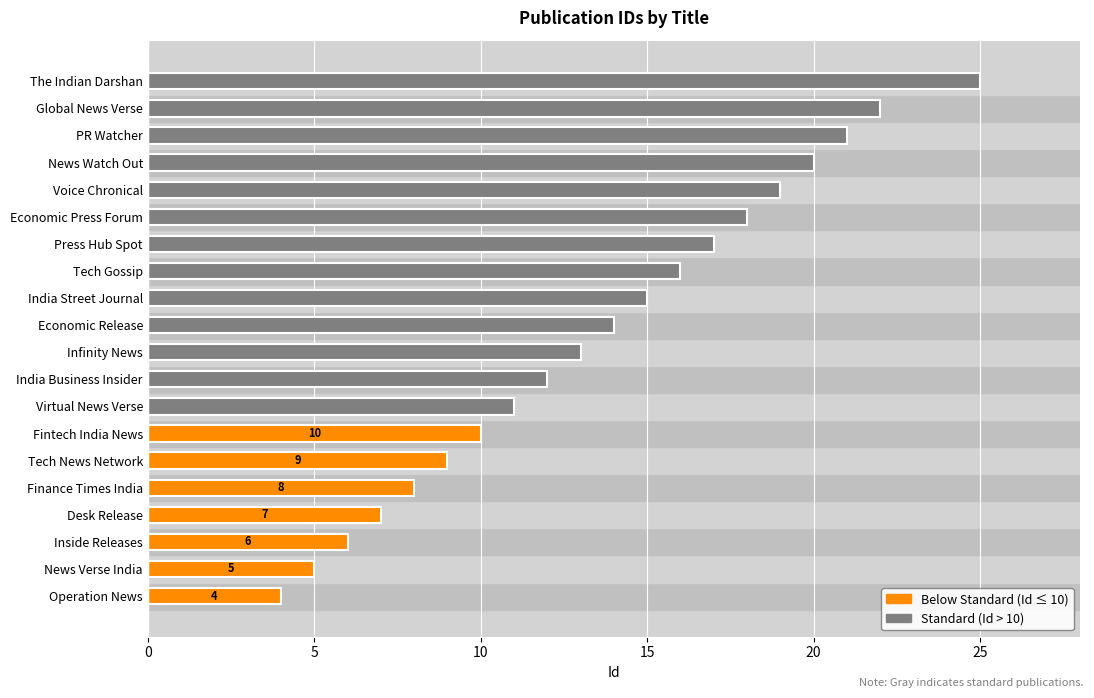

Does the chart contain stacked bars?

No